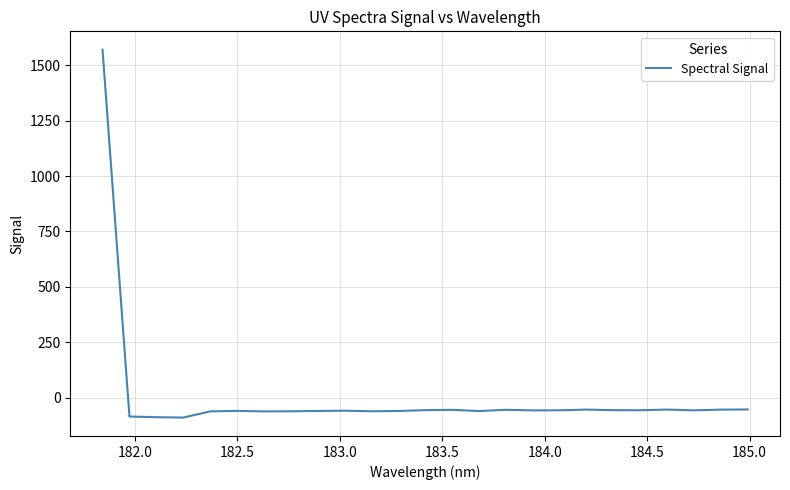

What is the difference between the maximum and minimum values?

1660.3